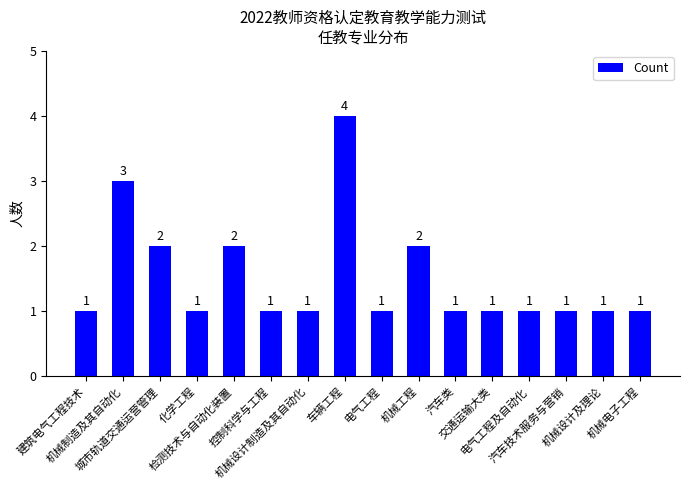

True or false: the data shows 2 at 电气工程及自动化.

False